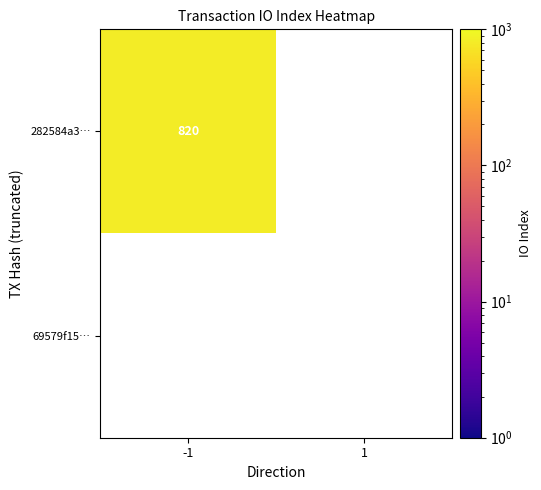

Count the number of categories in the chart.

2